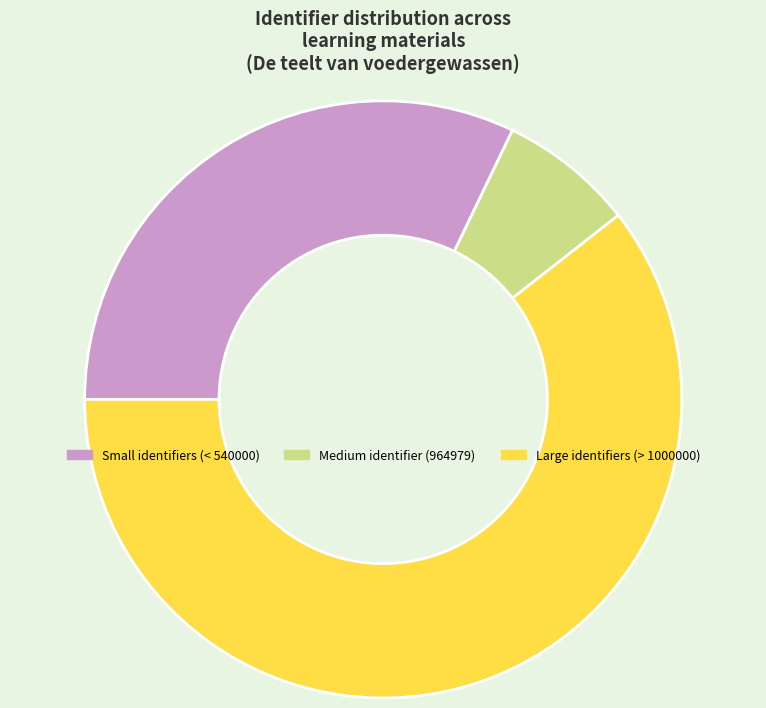

Rank the categories by value from lowest to highest.

Medium identifier (964979), Small identifiers (< 540000), Large identifiers (> 1000000)